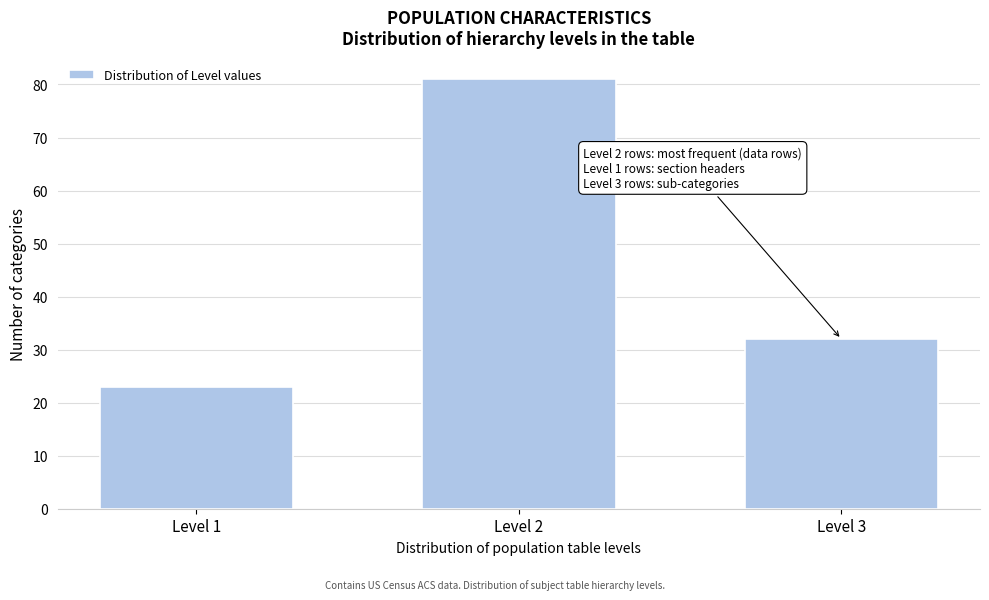

Reading left to right, transcribe all the data shown in this chart.

Level 1=23	Level 2=81	Level 3=32